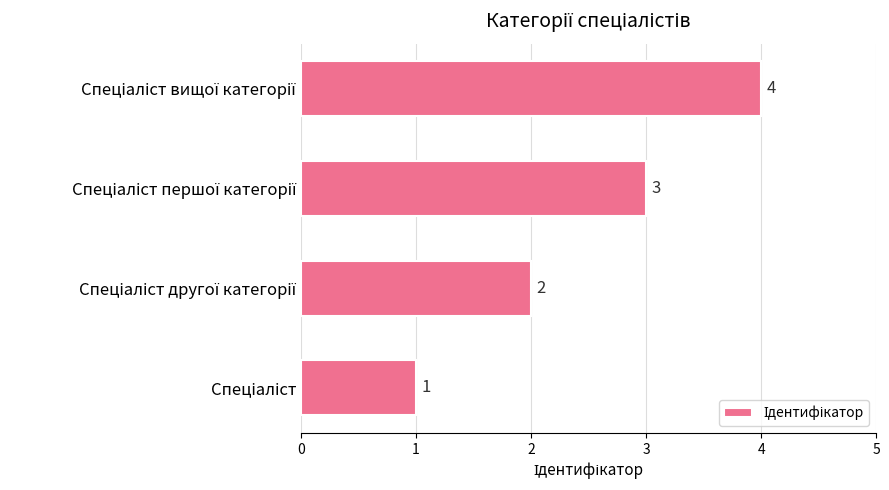

How many values are between 2 and 4?

3